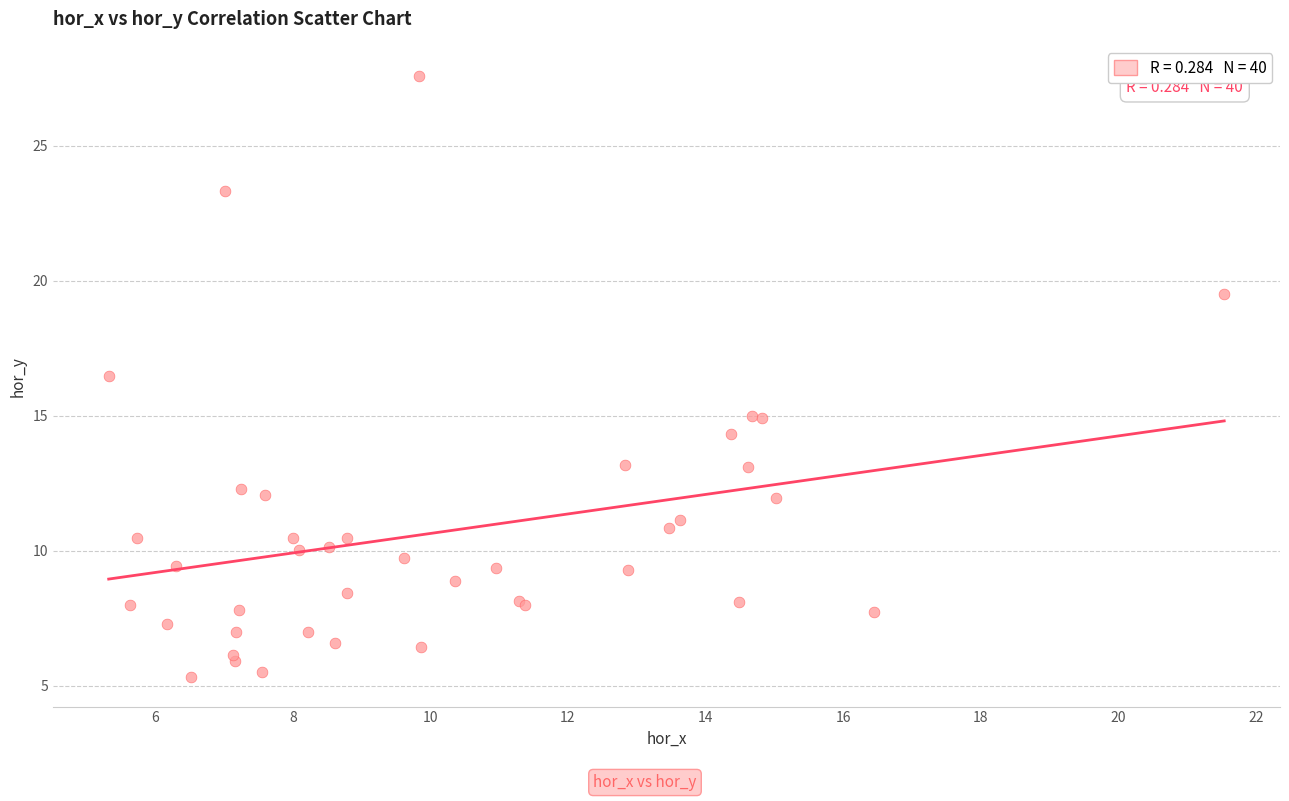

What Y value in the scatter plot is closest to 16?

16.5